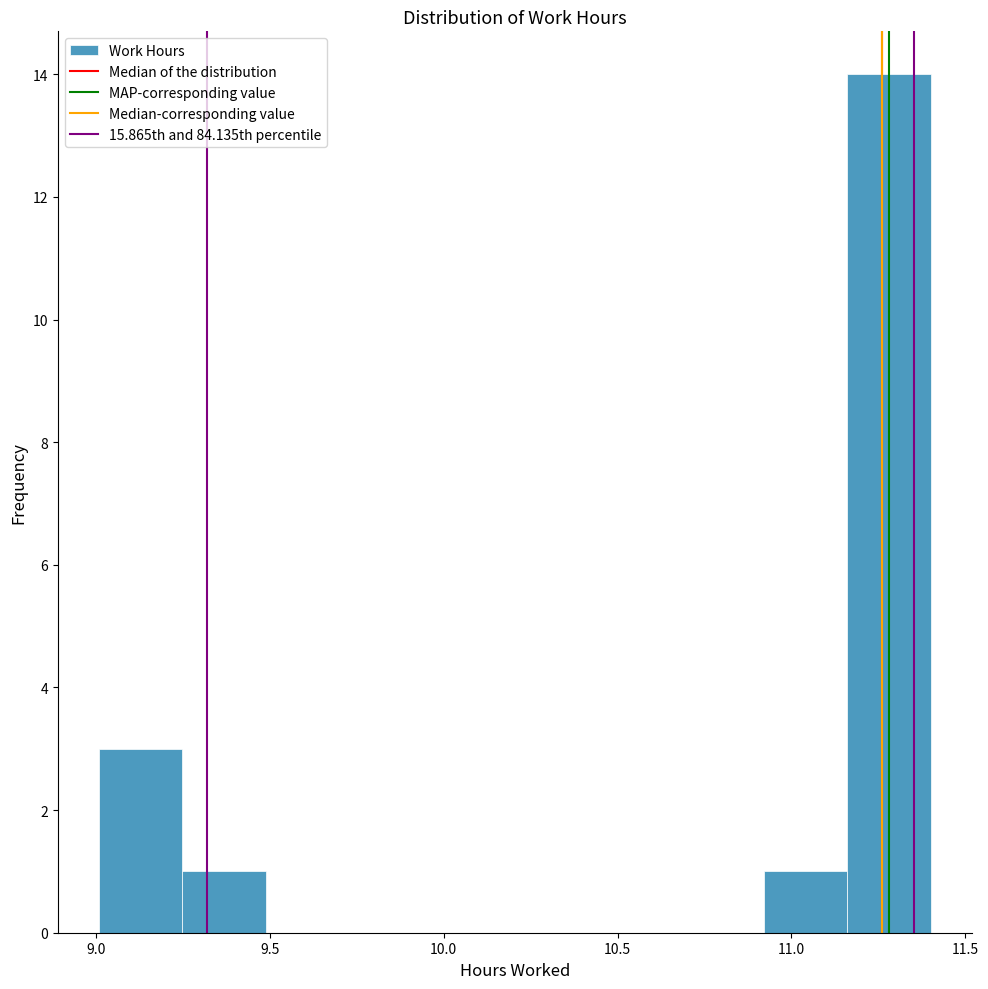

Over which range of the x-axis is the bar tallest?

11.15 to 11.40